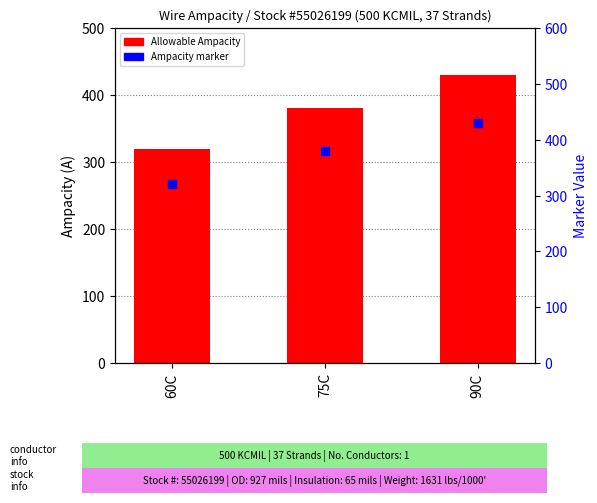

At which category is the sum across all series the highest?

90C